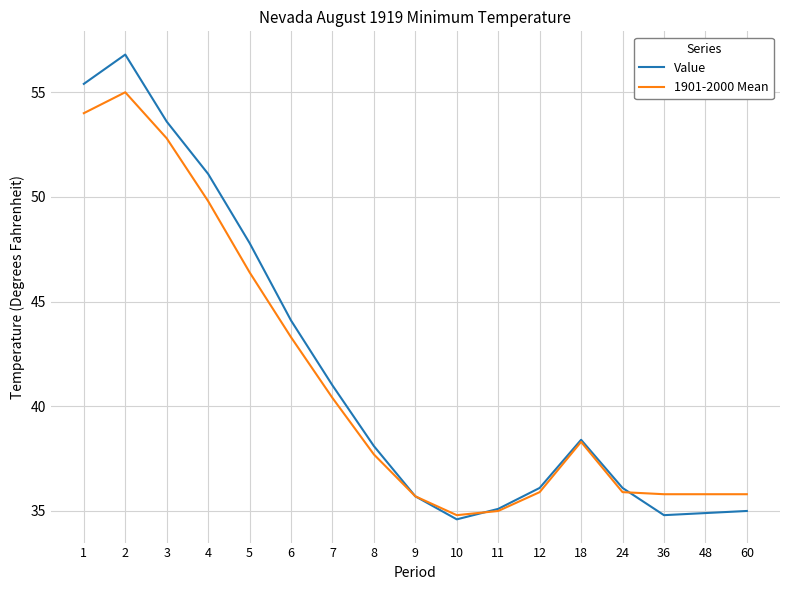

Reading left to right, what are all the values shown in this chart?

Value: 1=55.4	2=56.8	3=53.6	4=51.1	5=47.8	6=44.1	7=41.0	8=38.1	9=35.7	10=34.6	11=35.1	12=36.1	18=38.4	24=36.1	36=34.8	48=34.9	60=35.0
1901-2000 Mean: 1=54.0	2=55.0	3=52.8	4=49.8	5=46.4	6=43.3	7=40.4	8=37.7	9=35.7	10=34.8	11=35.0	12=35.9	18=38.3	24=35.9	36=35.8	48=35.8	60=35.8